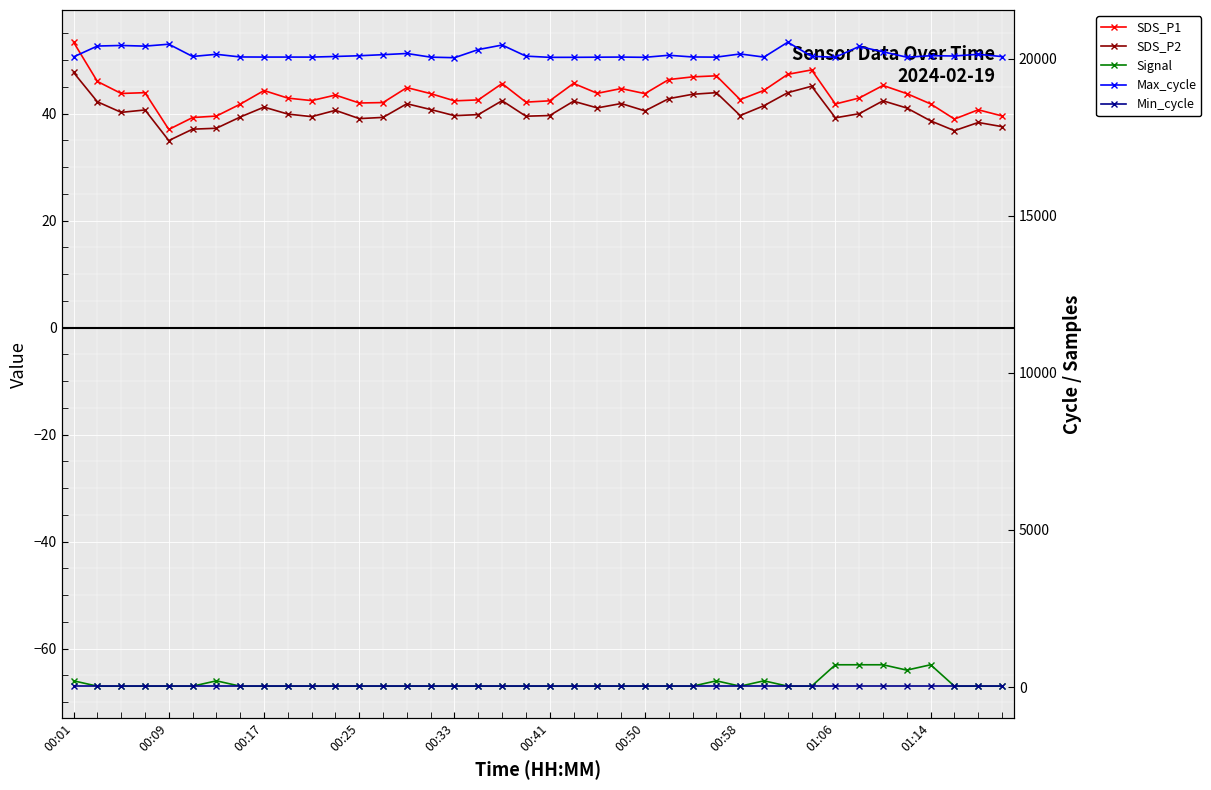

The value of Min_cycle at 00:50 is 44.3. True or false?

False